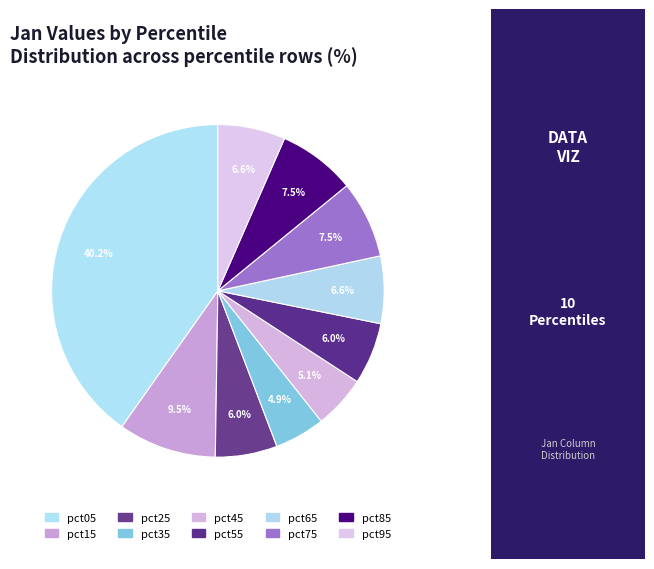

Which slice is the smallest?

pct35